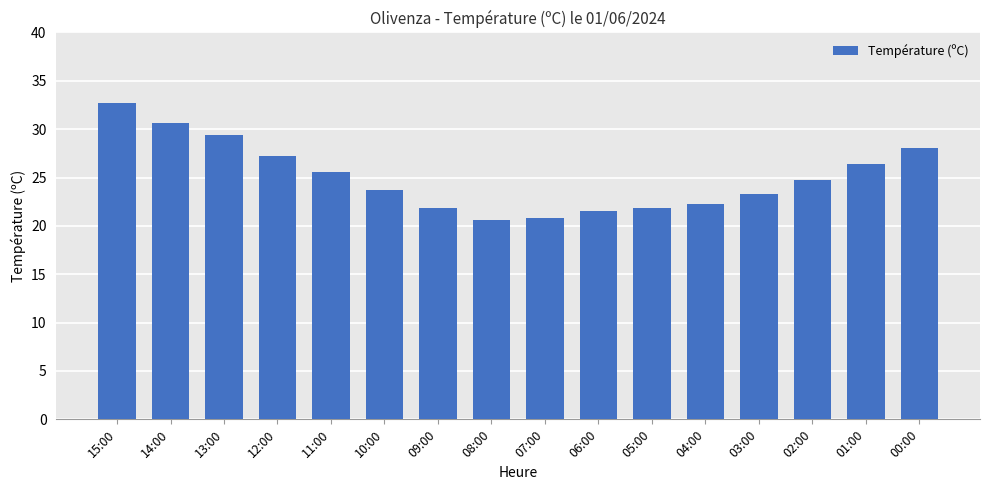

What is the value of the 10th bar from the left?

21.5